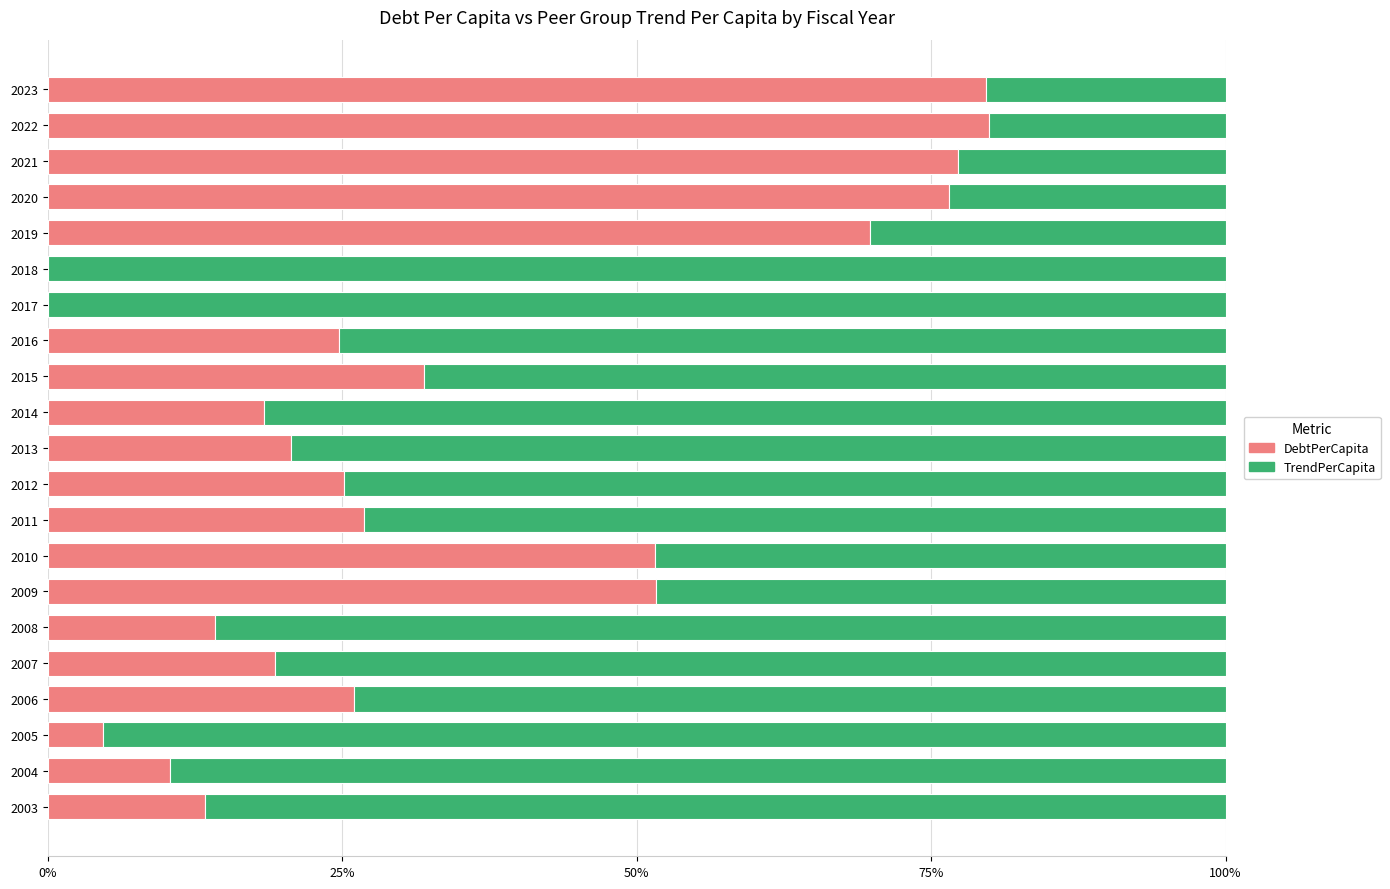

What is the sum of all DebtPerCapita values?

722.0